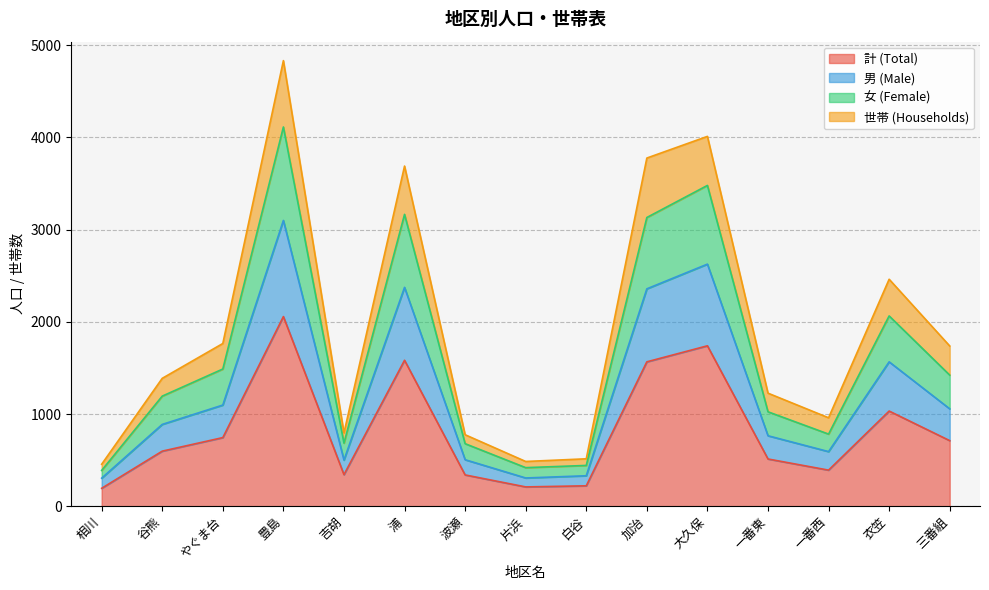

What is the maximum value for 計 (Total)?

2057